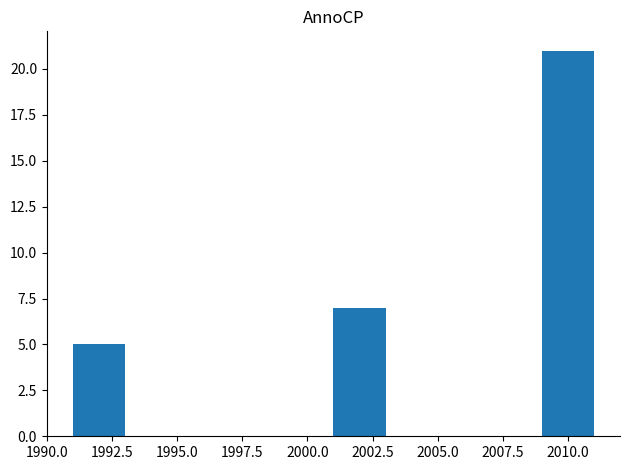

What is the height of the bar covering 2009 to 2011 on the x-axis? The values are not printed on the chart, so give them approximately, as read against the axis.

21